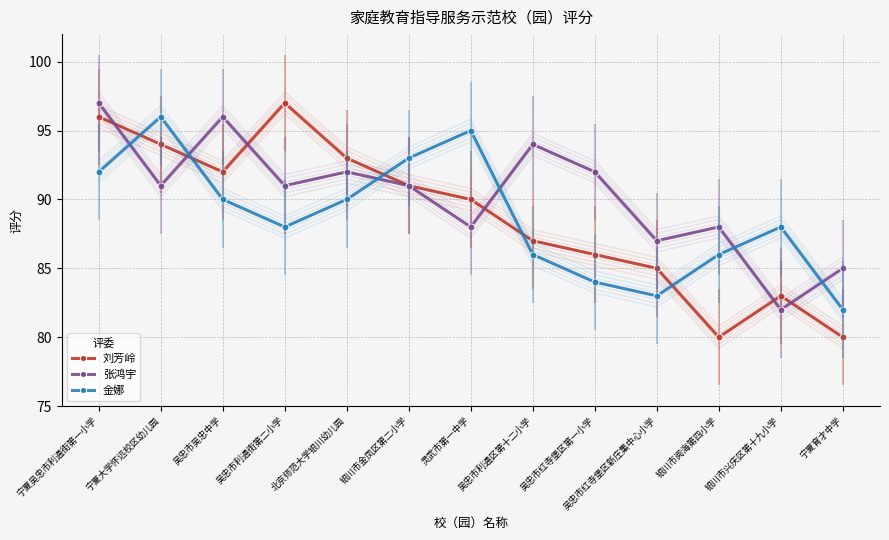

The 金娜 series shows 88 at 吴忠市利通街第二小学. True or false?

True